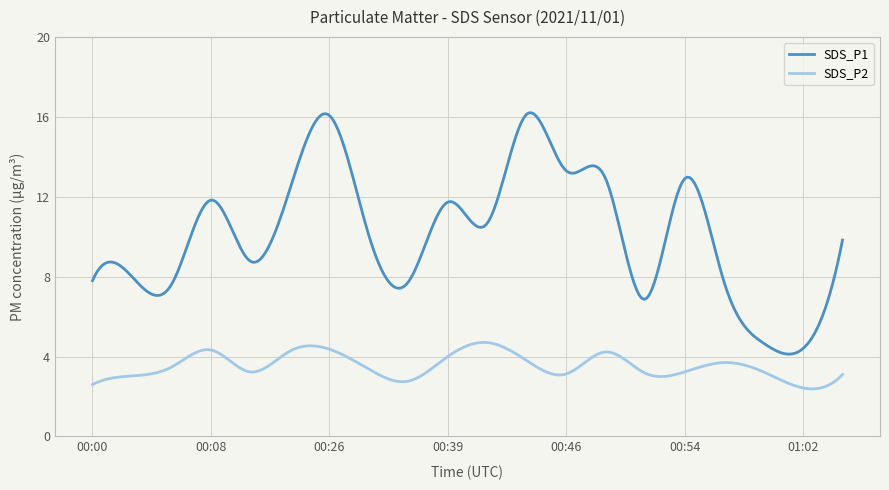

Rank the series by their average value, from highest to lowest.

SDS_P1, SDS_P2